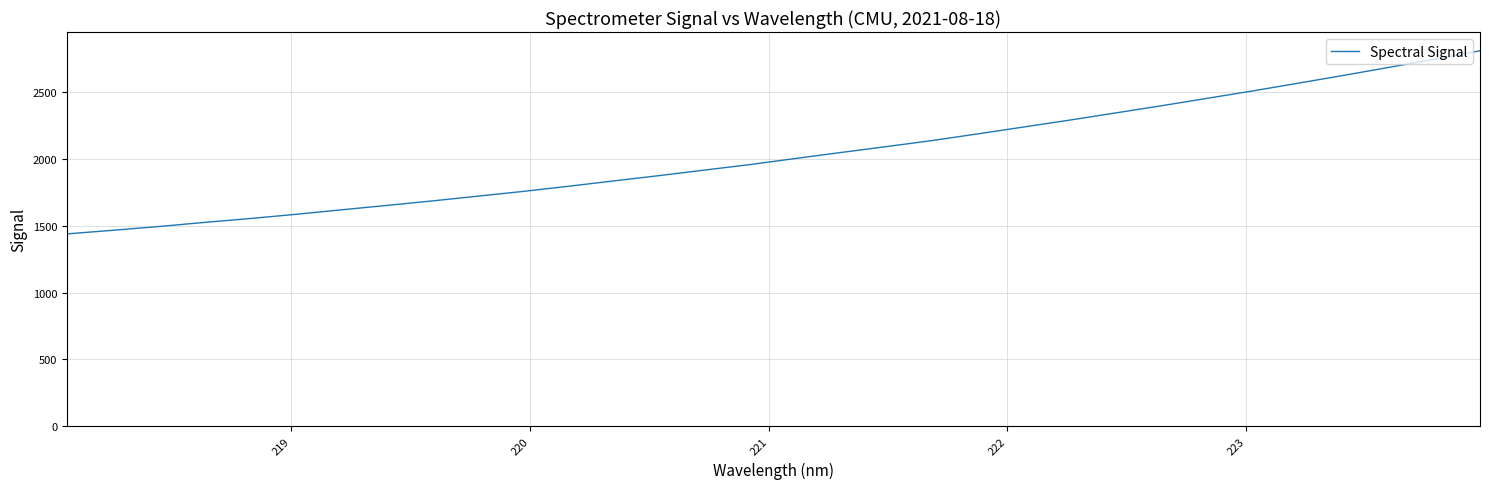

What is the difference between the maximum and minimum values?

1370.9